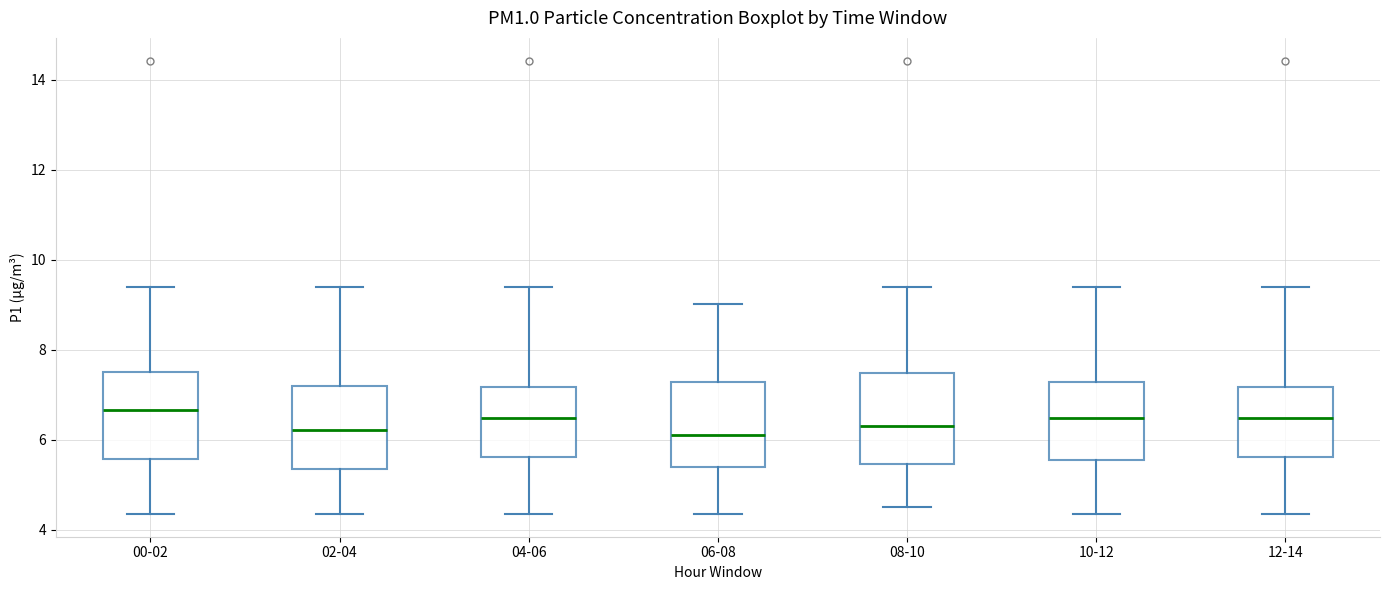

Reading left to right, read every box against the y-axis: the position of its median line, the range the box covers, and the ends of its whiskers. The values are not printed on the chart, so give them approximately, as read against the axis.

00-02: median 6.6, box 5.6 to 7.6, whiskers 4.4 to 9.4
02-04: median 6.2, box 5.4 to 7.2, whiskers 4.4 to 9.4
04-06: median 6.4, box 5.6 to 7.2, whiskers 4.4 to 9.4
06-08: median 6.2, box 5.4 to 7.2, whiskers 4.4 to 9.0
08-10: median 6.4, box 5.4 to 7.4, whiskers 4.6 to 9.4
10-12: median 6.4, box 5.6 to 7.2, whiskers 4.4 to 9.4
12-14: median 6.4, box 5.6 to 7.2, whiskers 4.4 to 9.4